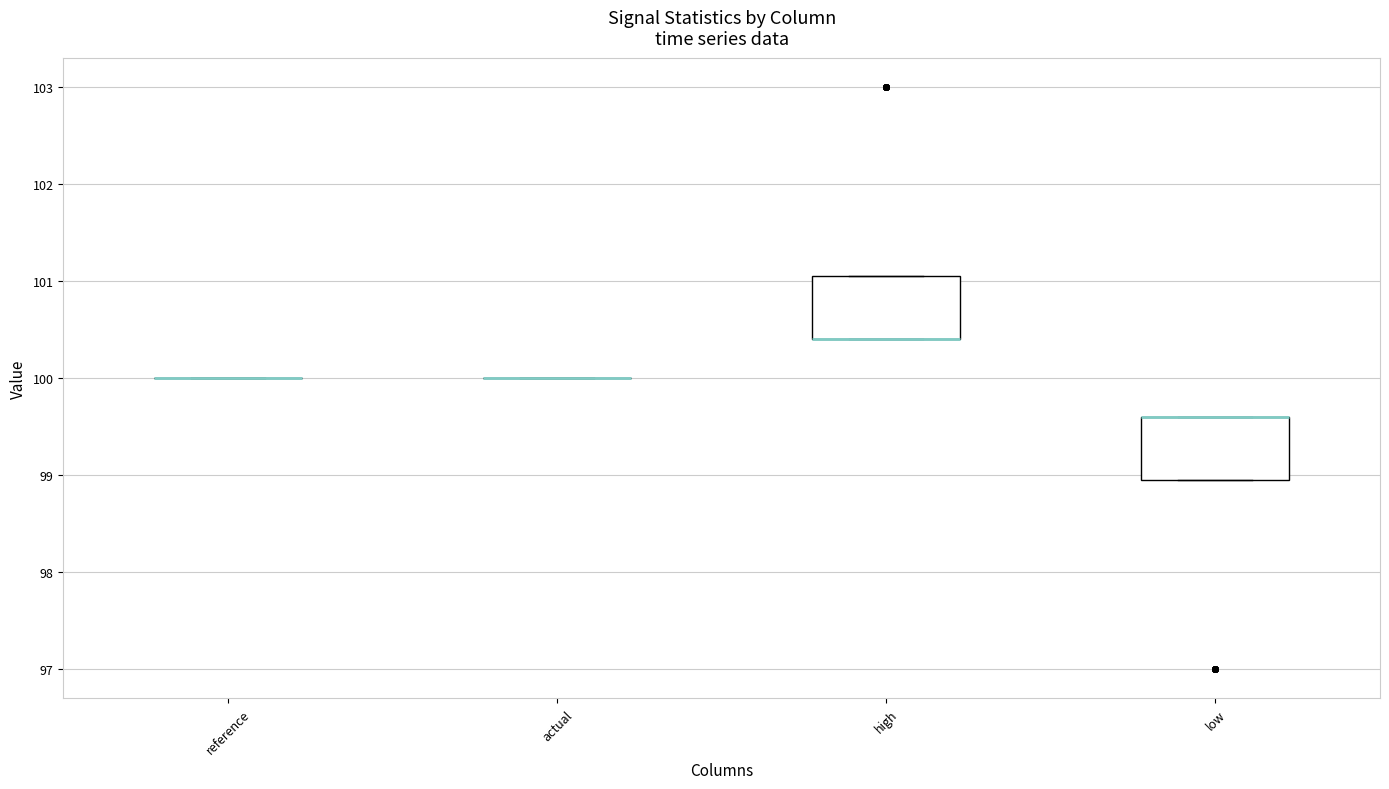

Reading left to right, read every box against the y-axis: the position of its median line, the range the box covers, and the ends of its whiskers. The values are not printed on the chart, so give them approximately, as read against the axis.

reference: box collapsed to a line at 100.0, whiskers 100.0 to 100.0
actual: box collapsed to a line at 100.0, whiskers 100.0 to 100.0
high: median 100.4 (drawn on the box's lower edge), box 100.4 to 101.0, whiskers 100.4 to 101.0
low: median 99.6 (drawn on the box's upper edge), box 98.9 to 99.6, whiskers 98.9 to 99.6